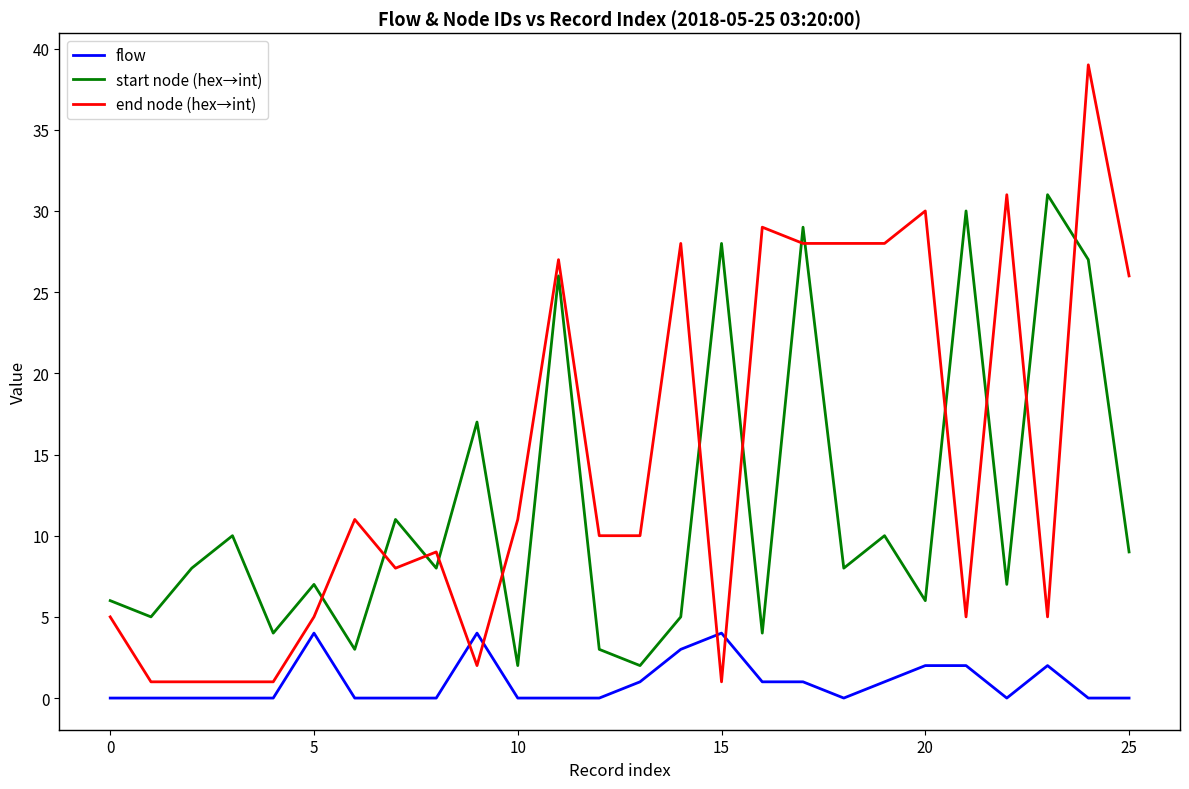

How many interior local peaks does the start node (hex→int) series have?

10